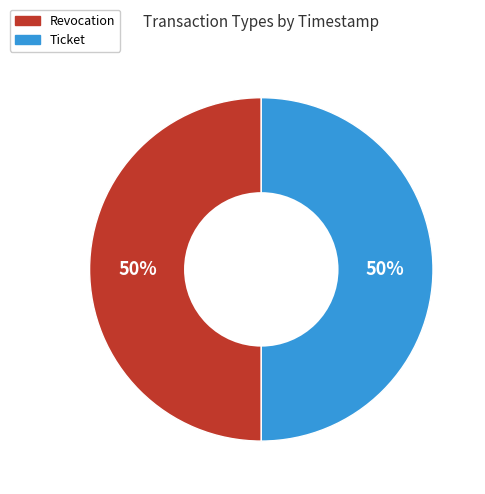

True or false: Ticket accounts for 50% of the total.

True